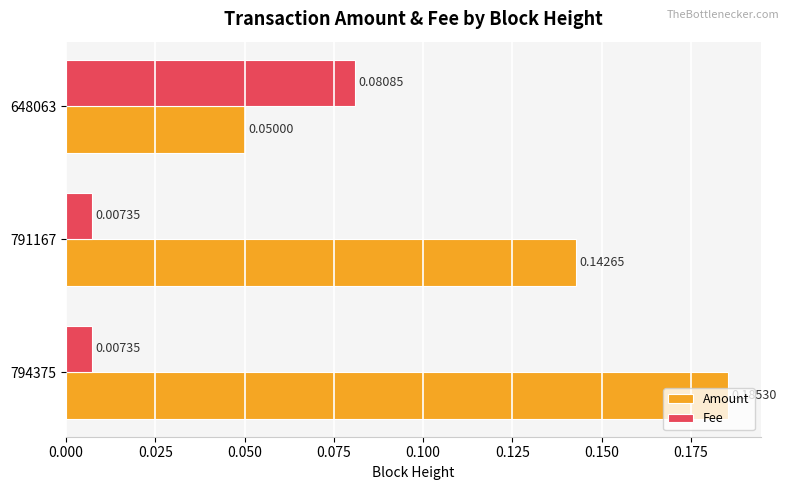

Which series has the largest total across all categories?

Amount